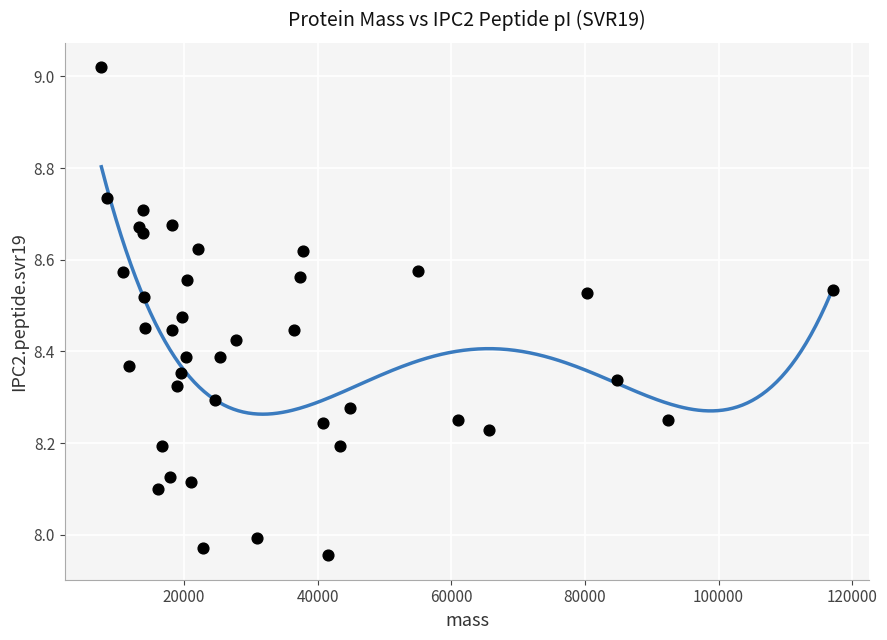

What is the range of Y values (max minus min)?

1.1